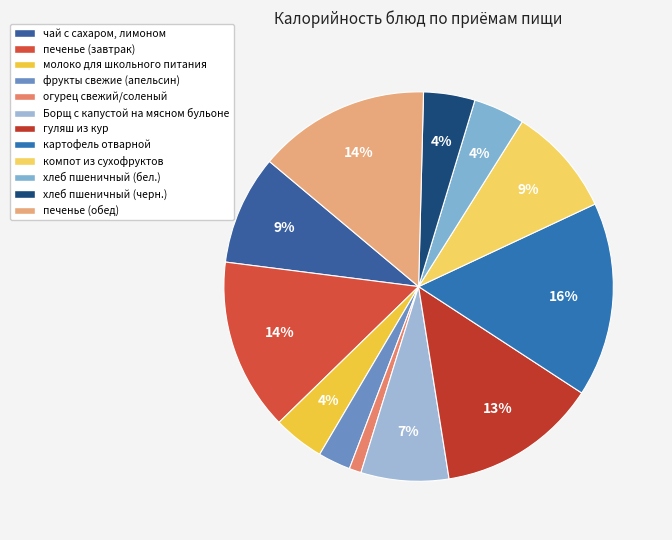

Rank the categories by value from lowest to highest.

огурец свежий/соленый, фрукты свежие (апельсин), молоко для школьного питания, хлеб пшеничный (бел.), хлеб пшеничный (черн.), Борщ с капустой на мясном бульоне, чай с сахаром, лимоном, компот из сухофруктов, гуляш из кур, печенье (завтрак), печенье (обед), картофель отварной